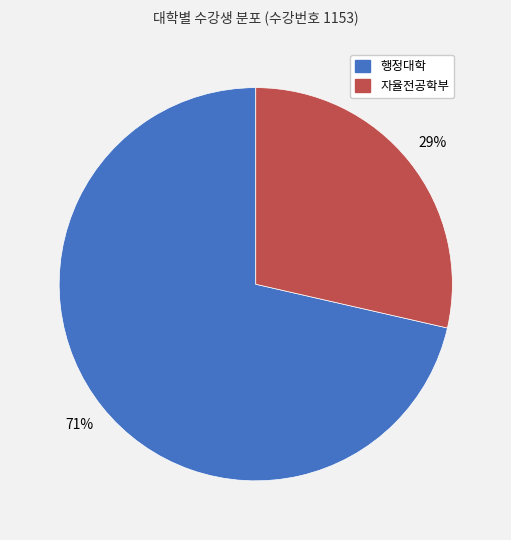

Count the number of slices in the pie.

2